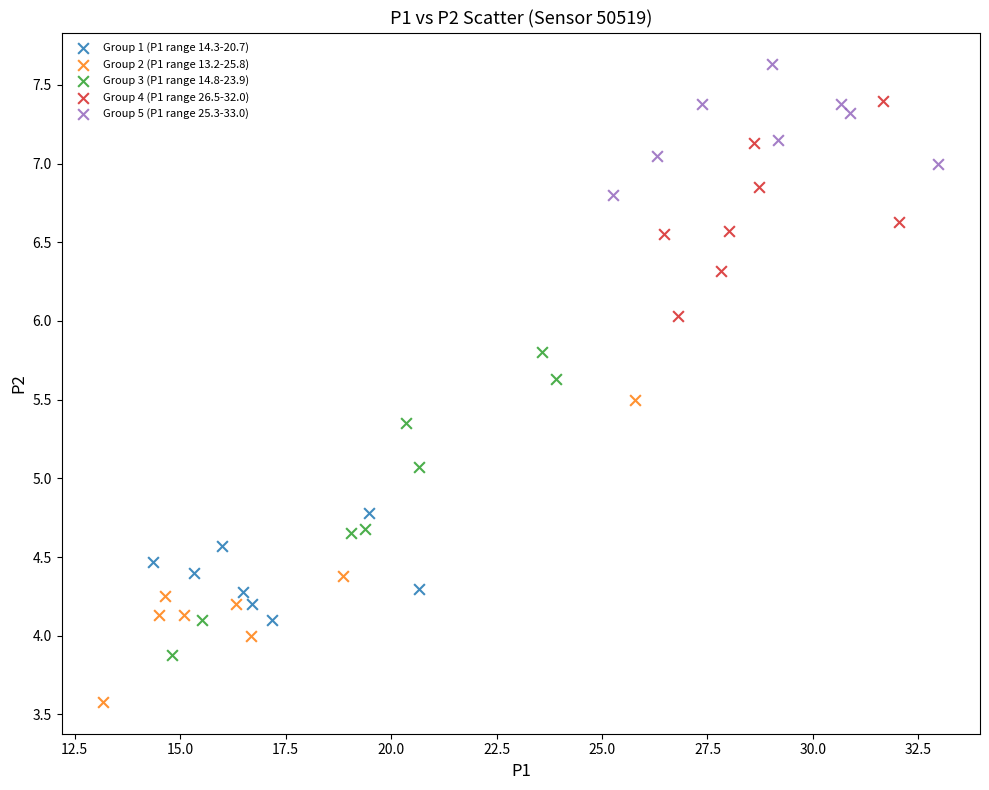

Which series reaches the maximum Y coordinate?

Group 5 (P1 range 25.3-33.0)